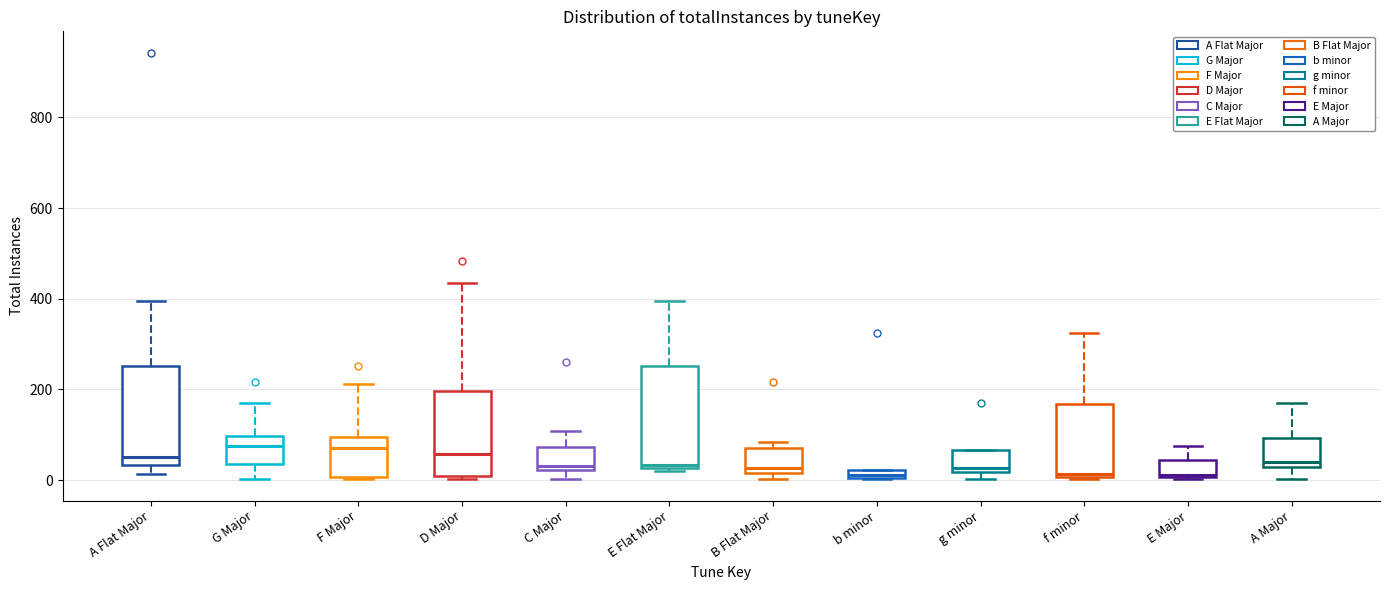

Where is the lower edge of the box for B Flat Major on the y-axis? The values are not printed on the chart, so give them approximately, as read against the axis.

20